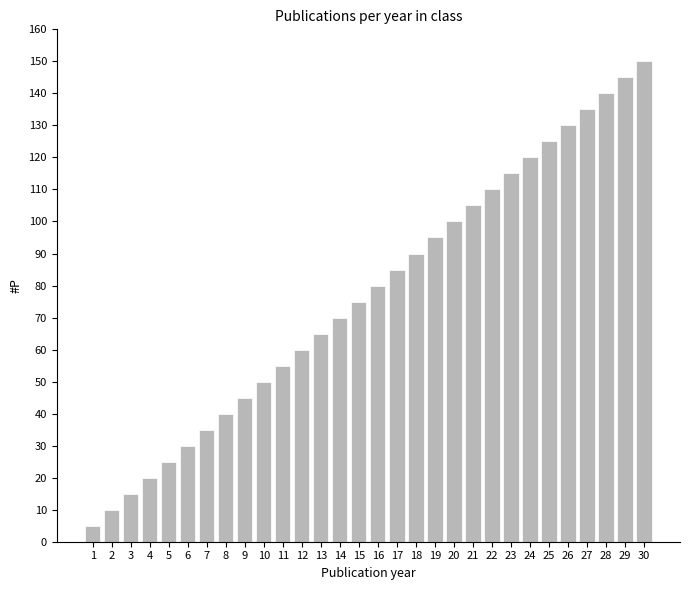

Reading left to right, extract all data points from this chart.

5	10	15	20	25	30	35	40	45	50	55	60	65	70	75	80	85	90	95	100	105	110	115	120	125	130	135	140	145	150